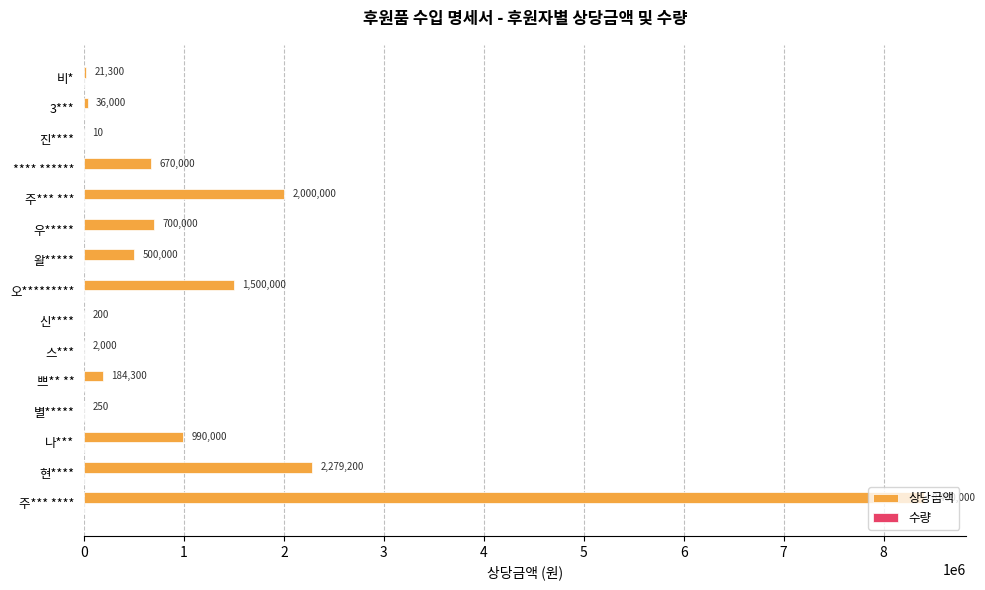

What is the total value across all series at 우*****?

700040